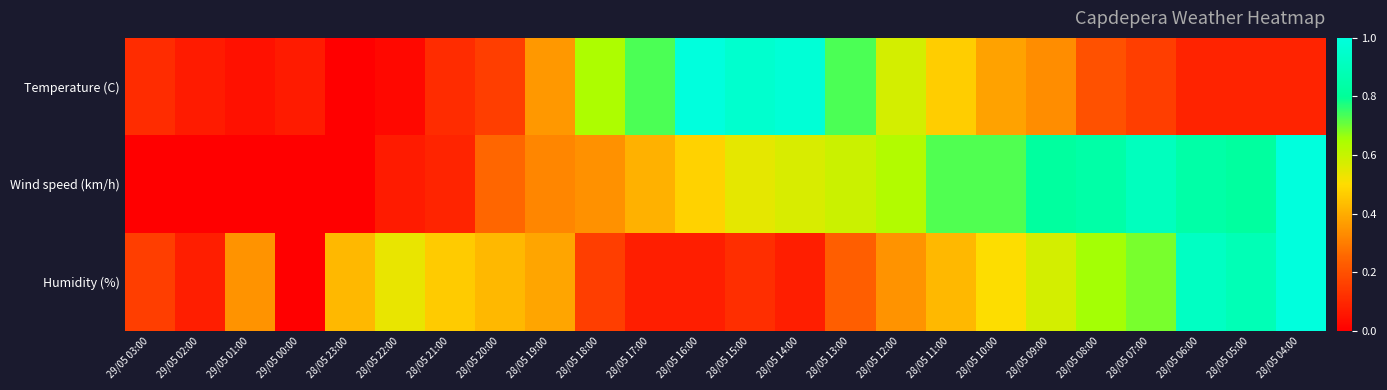

Which series has the largest total across all categories?

Wind speed (km/h)